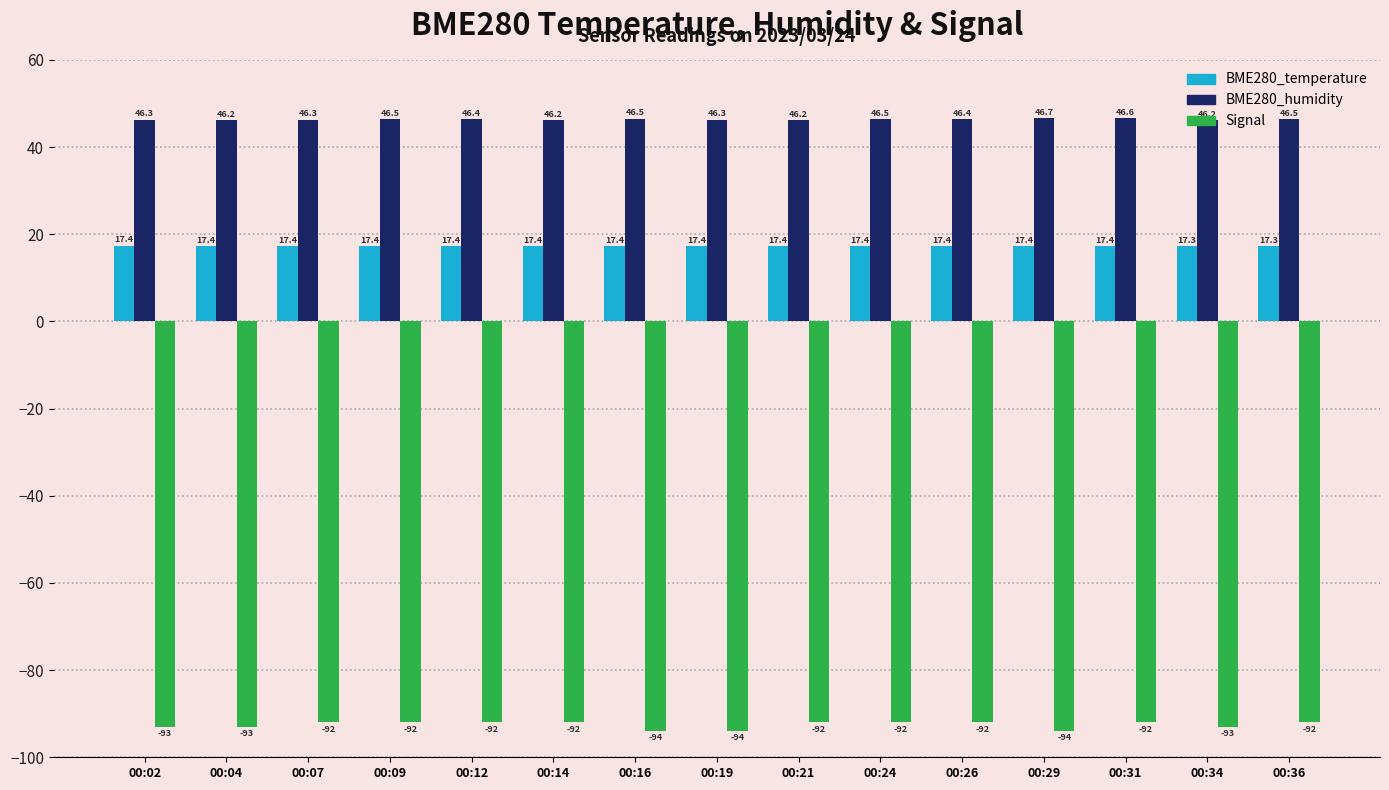

What is the spread (max minus min) of values at 00:21?

138.2